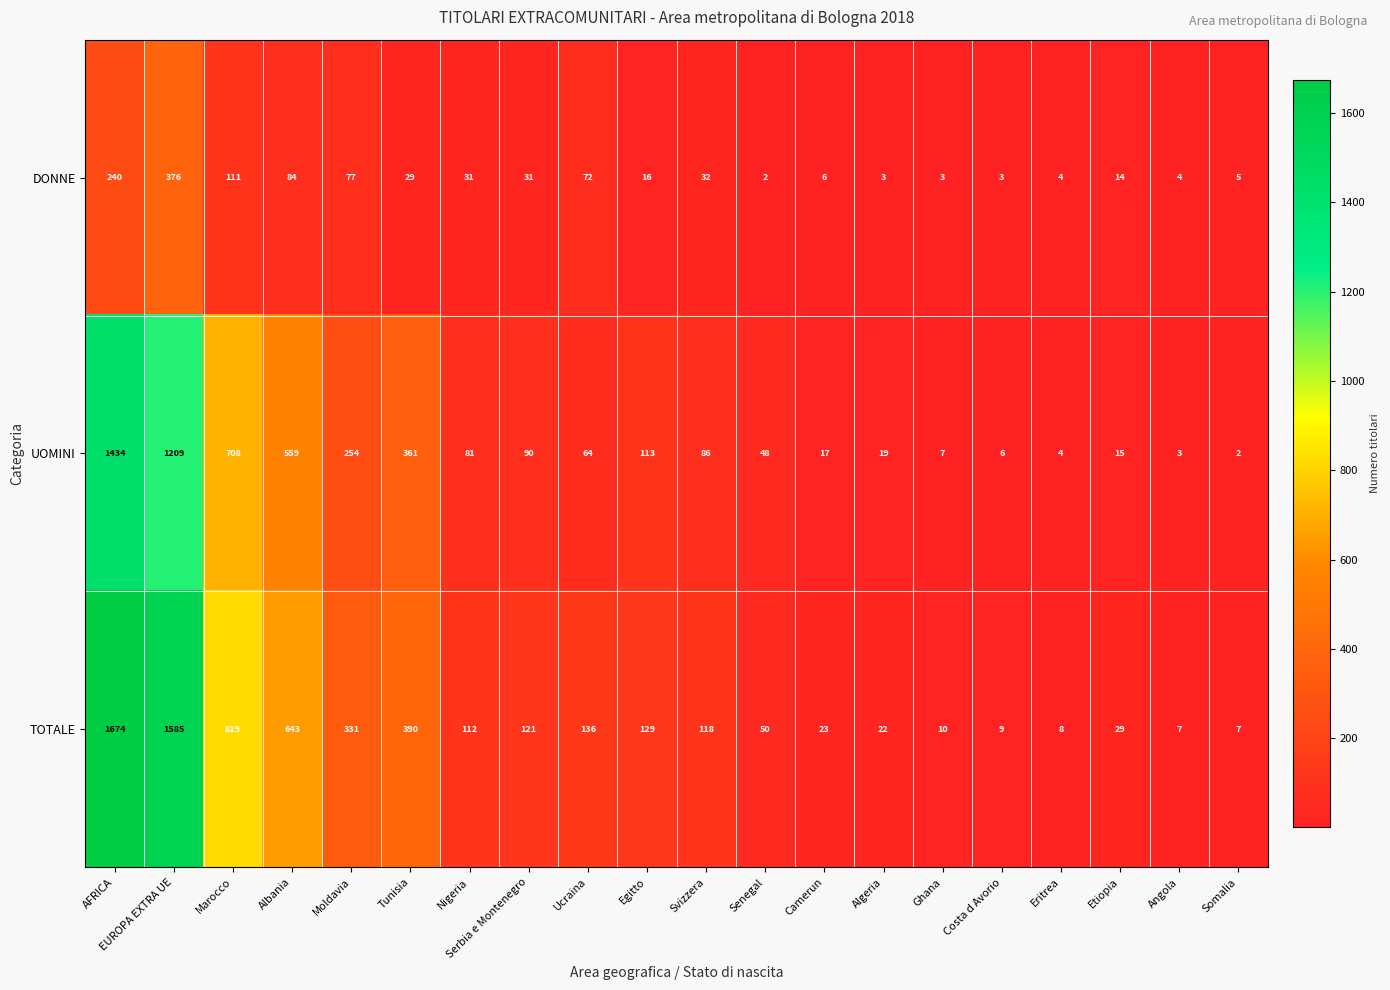

Is the value of UOMINI at Serbia e Montenegro greater than the value of TOTALE at Ghana?

Yes